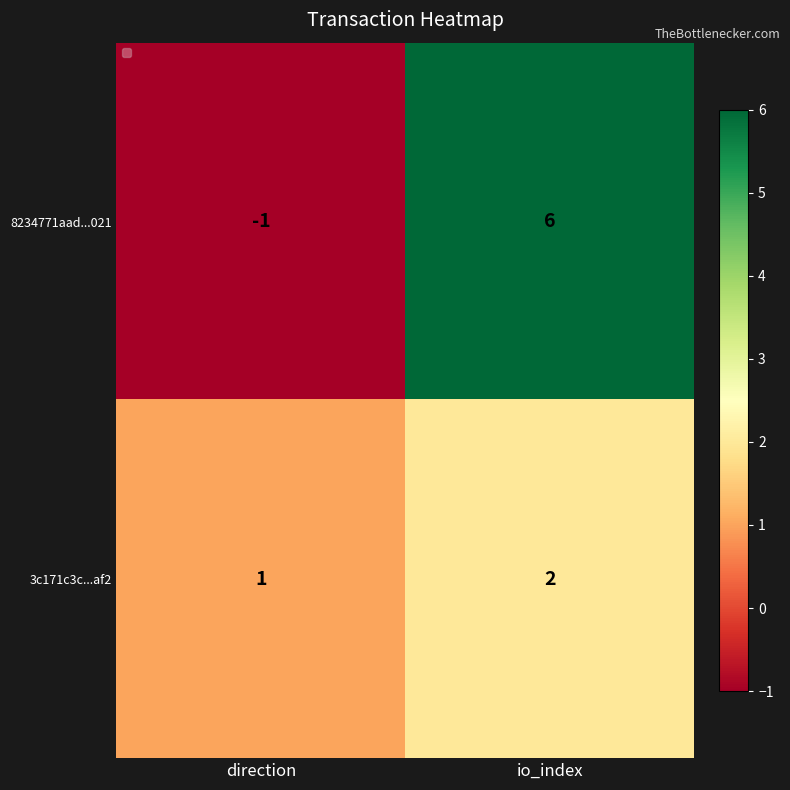

Which category has the highest value in the 8234771aad...021 series?

io_index